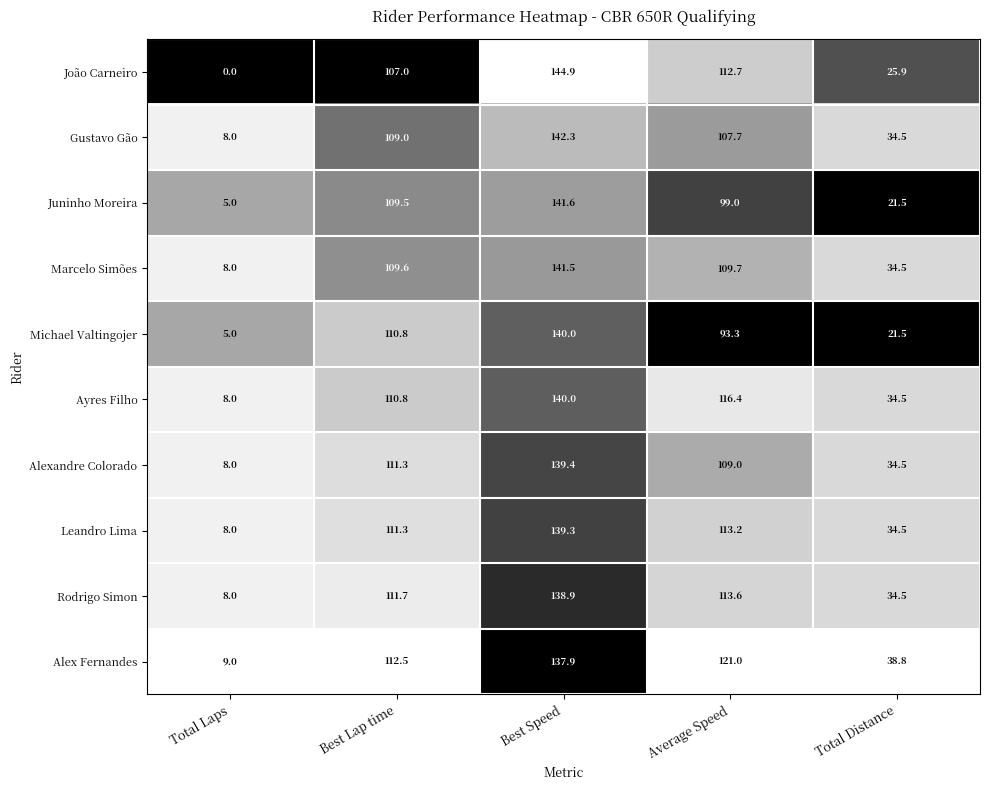

Which category has the highest value across all series?

Best Speed